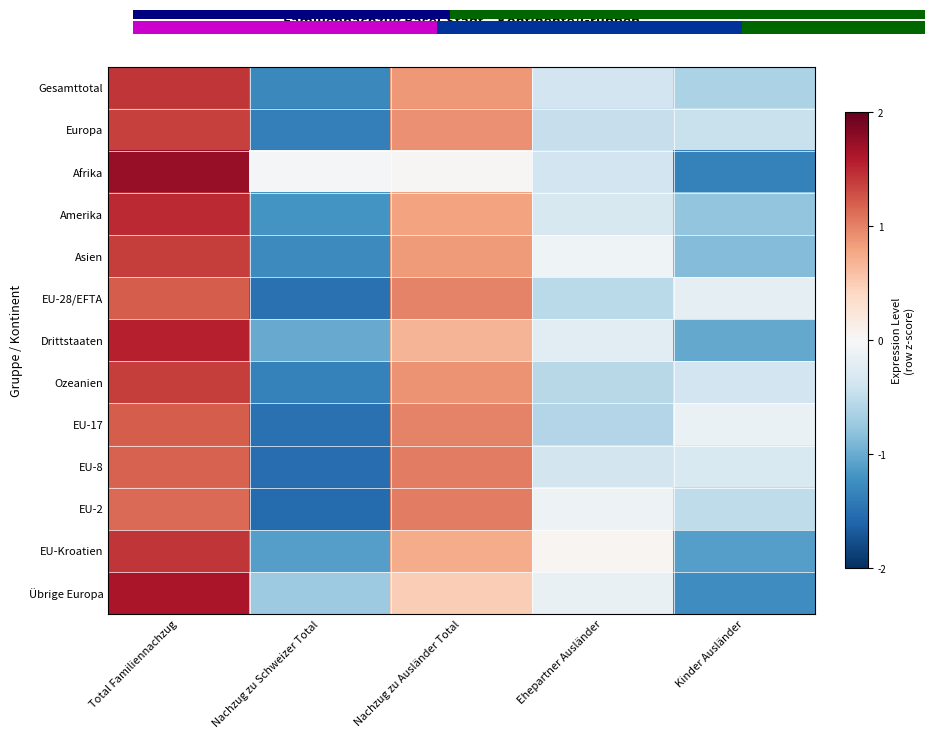

Which has a higher value, Nachzug zu Schweizer Total or Kinder Ausländer?

Kinder Ausländer